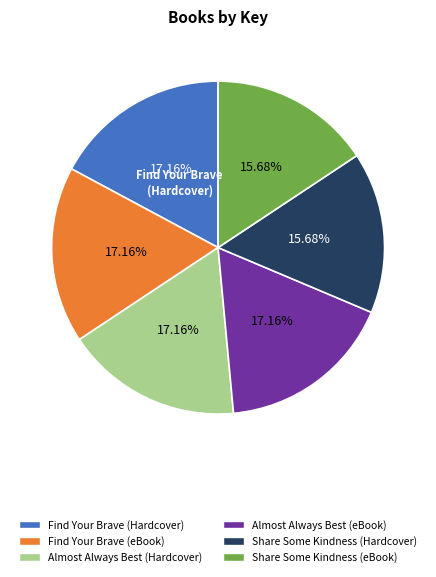

Do Almost Always Best (eBook) and Share Some Kindness (Hardcover) together represent more than half of the pie?

No